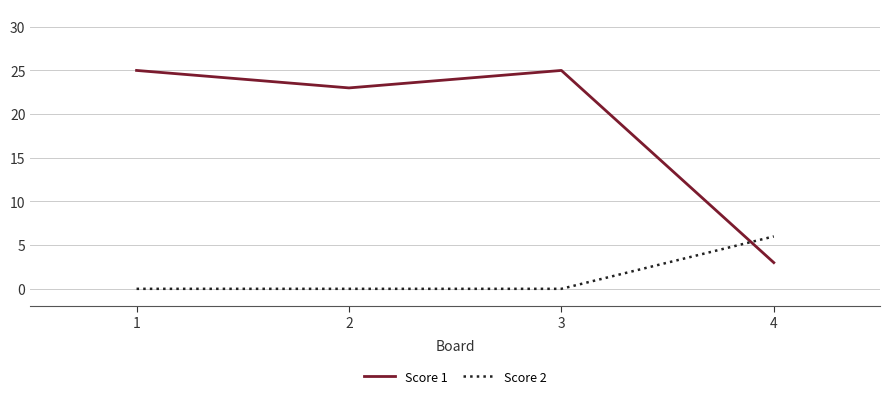

How many times do Score 2 and Score 1 cross each other?

1